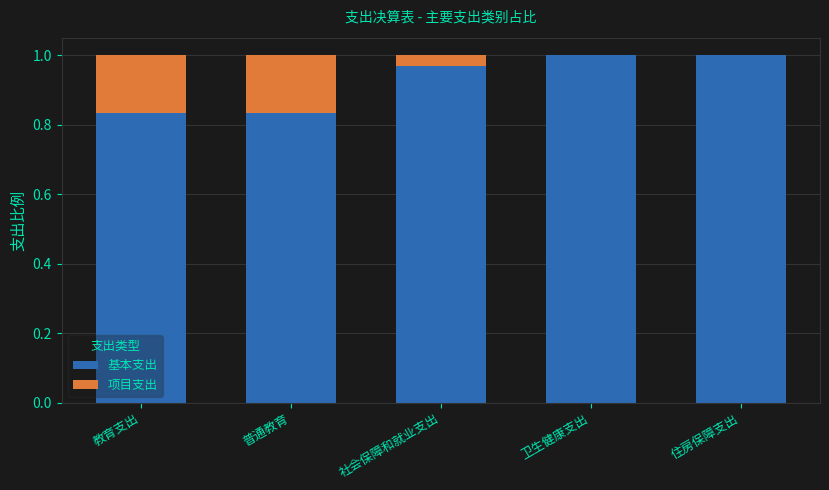

True or false: 基本支出 has a value of 0.7 at 社会保障和就业支出.

False